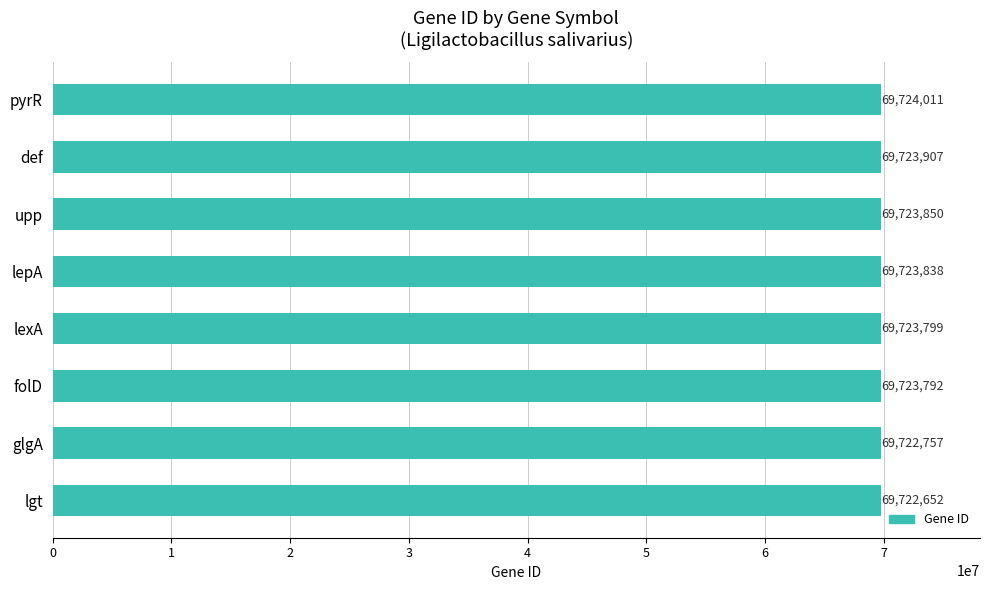

List the labels in order of value, smallest first.

lgt, glgA, folD, lexA, lepA, upp, def, pyrR